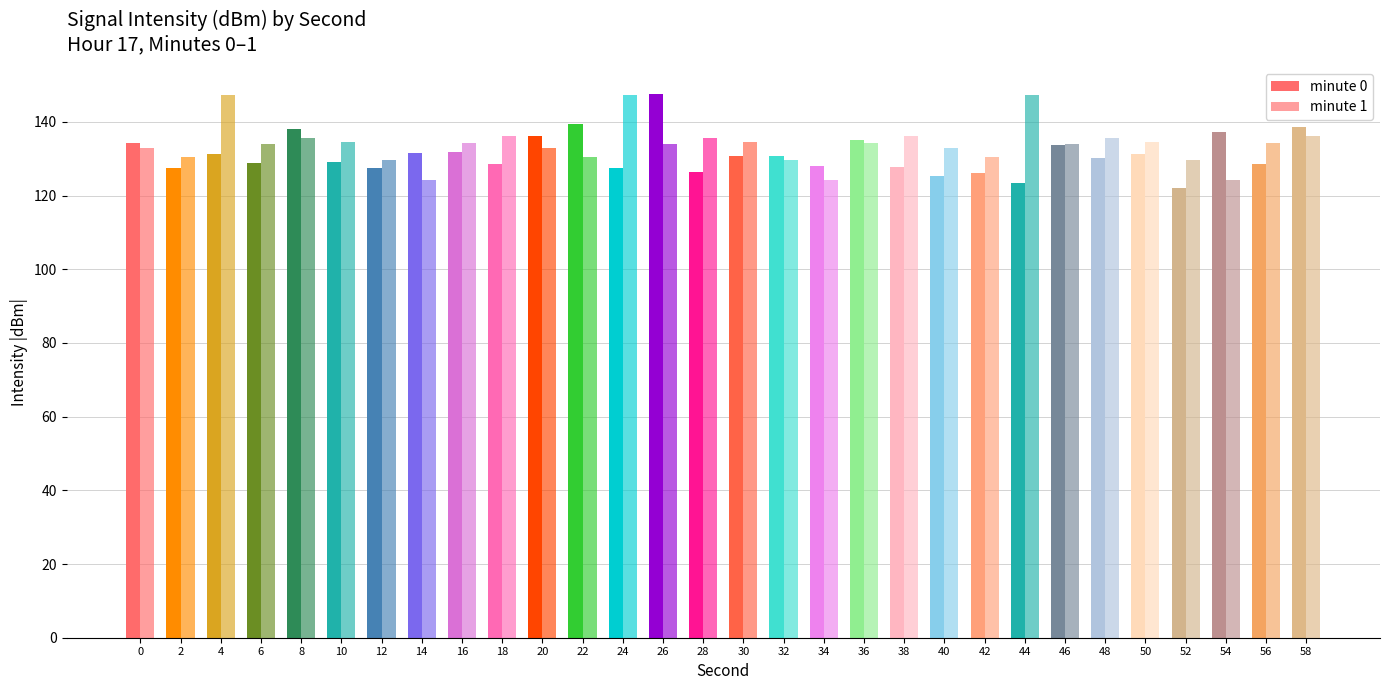

How many series are shown in this chart?

2